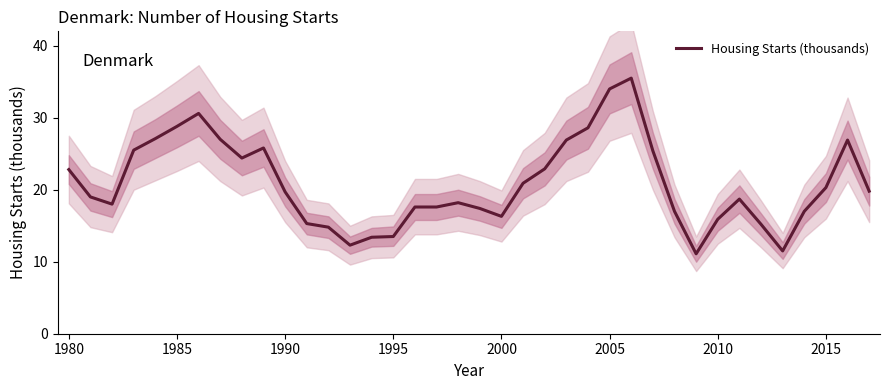

How many lines are shown in the chart?

1